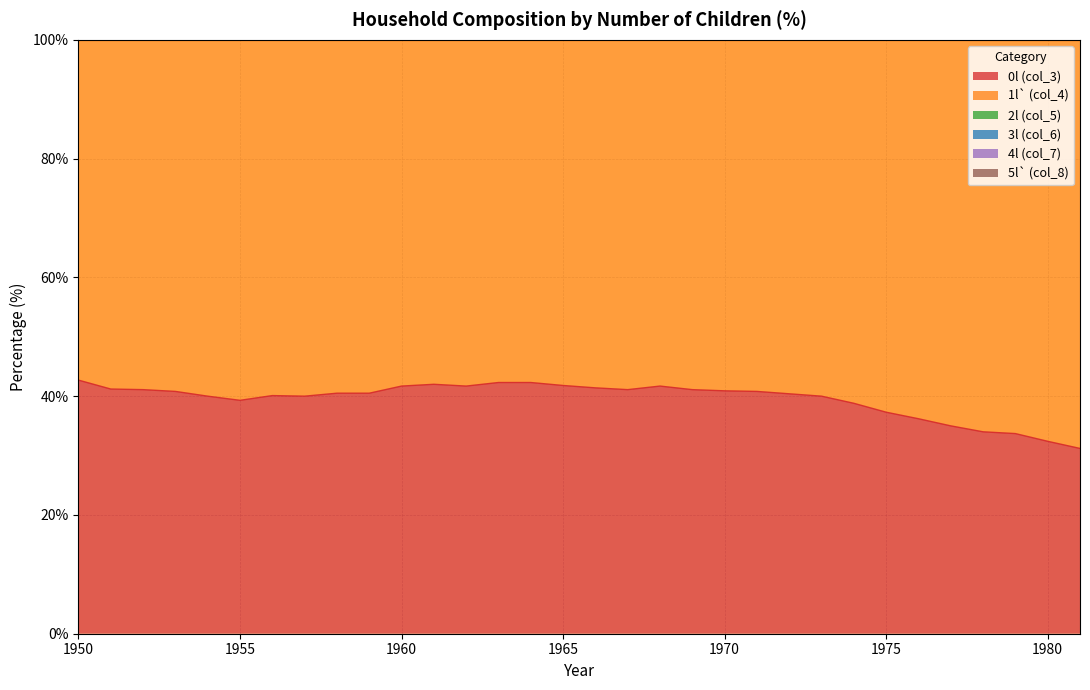

The value of 0l (col_3) at 1975 is 16.9. True or false?

False